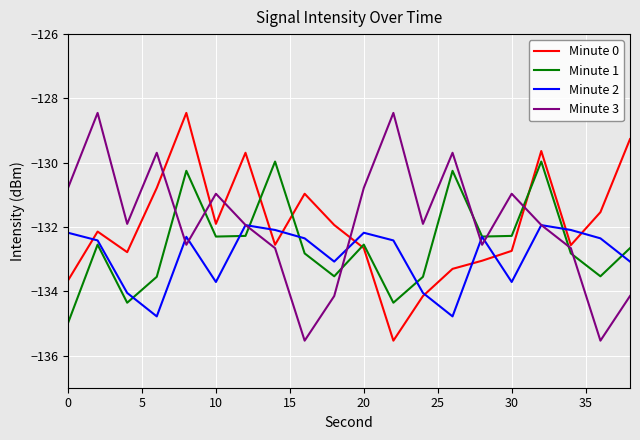

At how many categories does at least one series exceed -133?

20